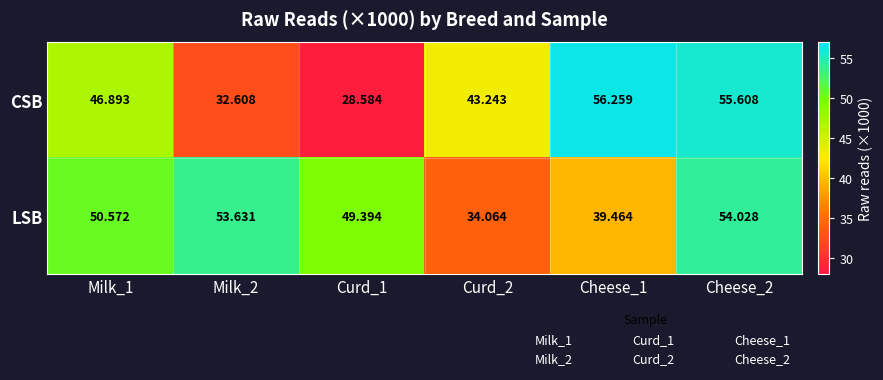

List the series in order of their overall mean, highest first.

LSB, CSB